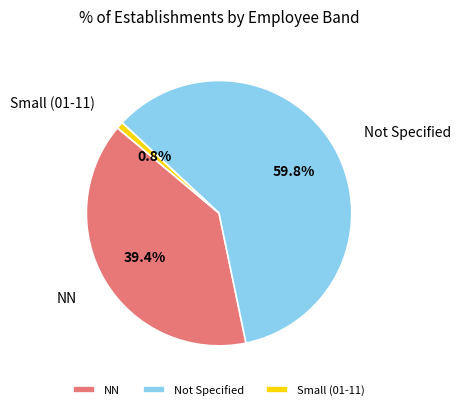

Do NN and Small (01-11) together represent more than half of the pie?

No